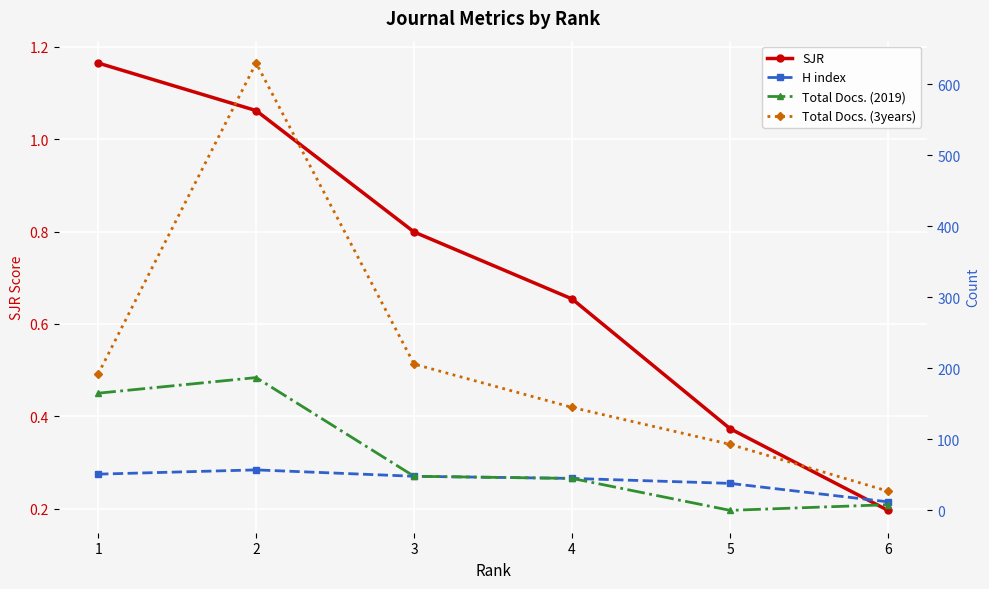

Which series has the largest range (max minus min)?

Total Docs. (3years)